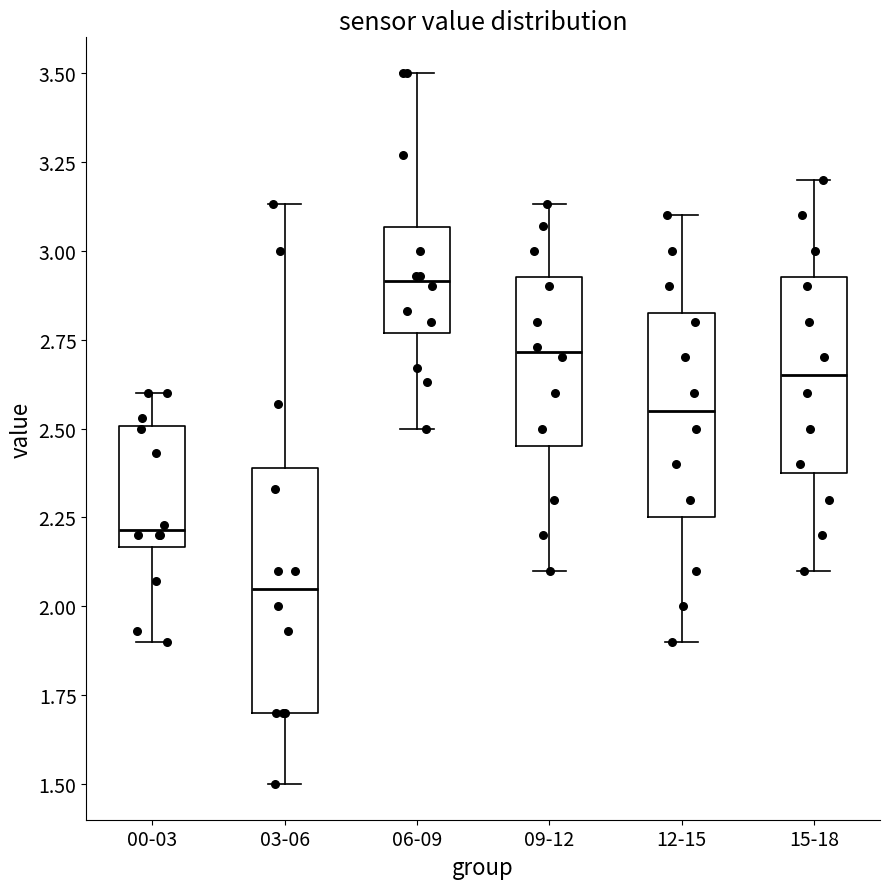

Which box has the lowest median line?

03-06